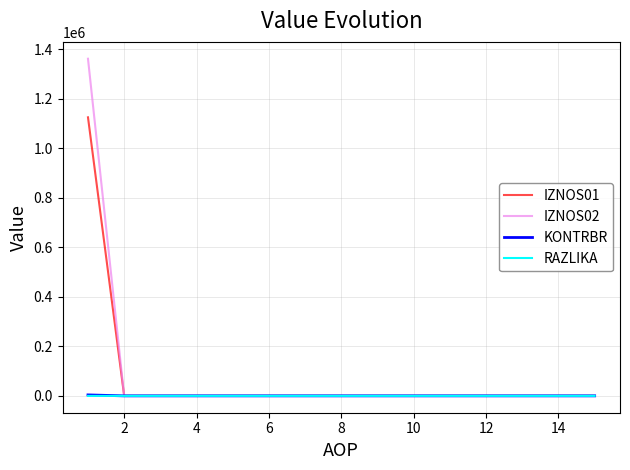

What are all the series names shown in the legend?

IZNOS01, IZNOS02, KONTRBR, RAZLIKA